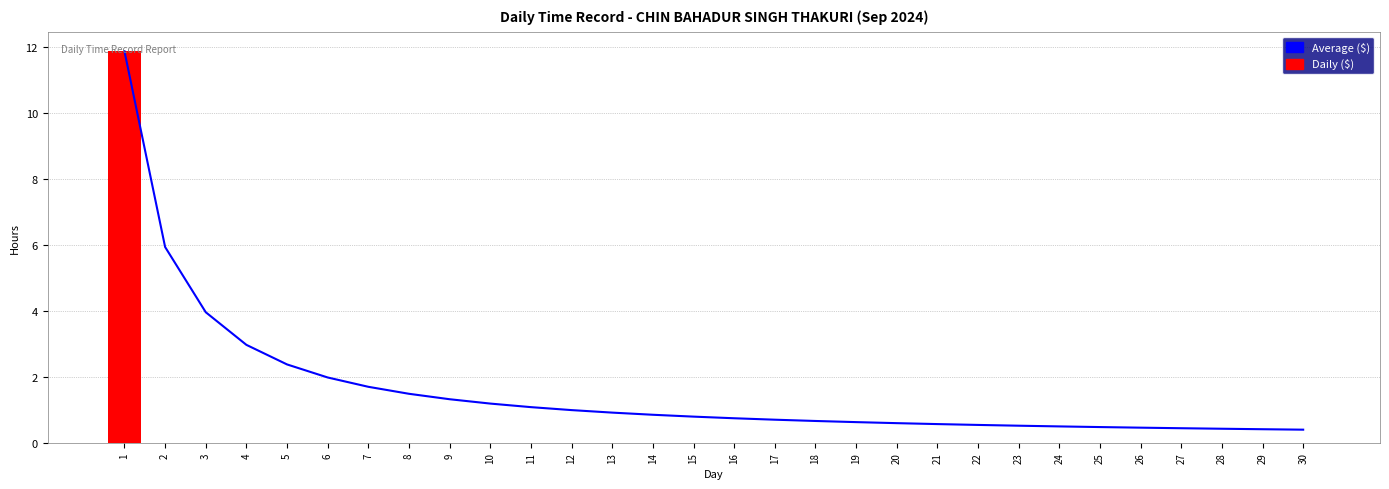

What is the difference between the Average ($) values at 25 and 13?

0.4